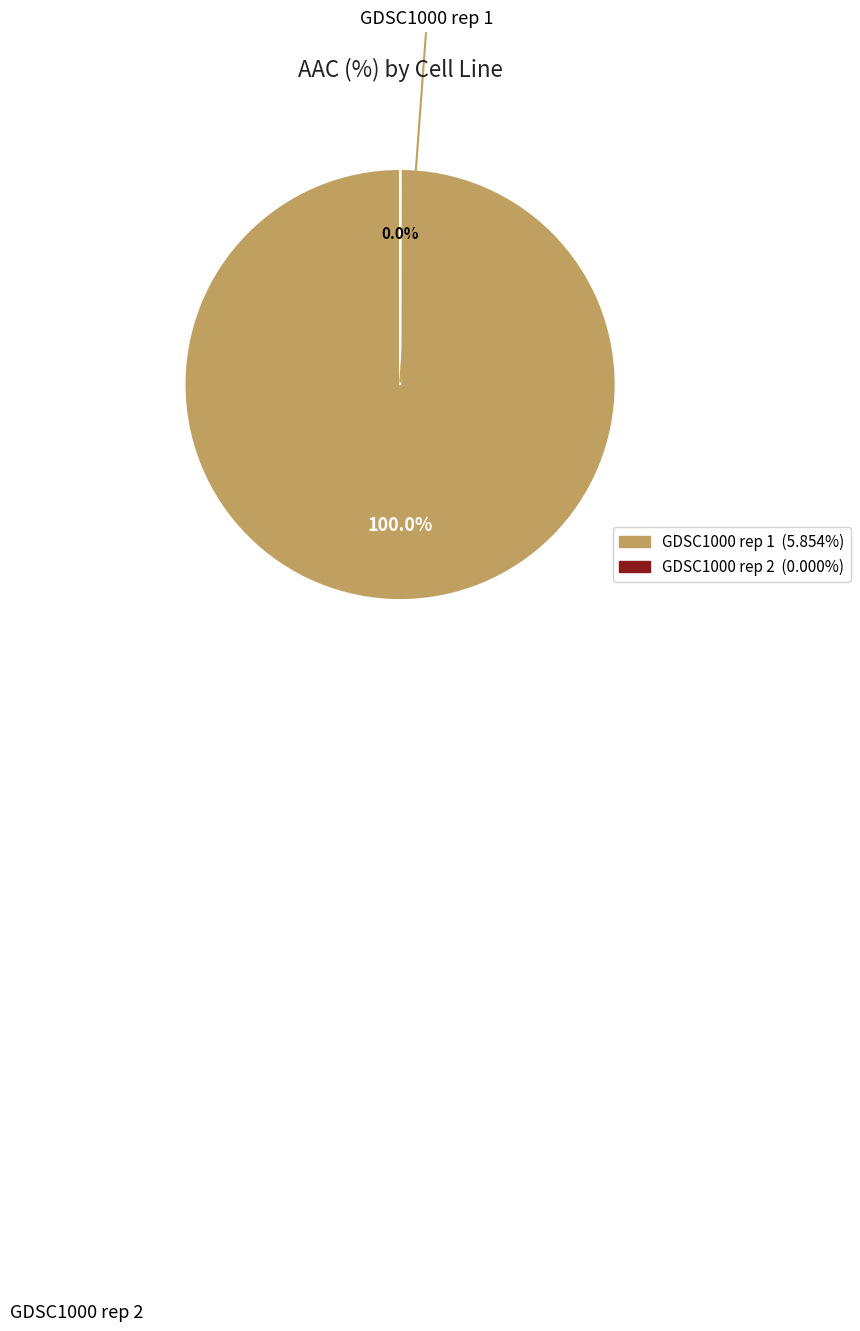

Which category accounts for the majority?

GDSC1000 rep 1